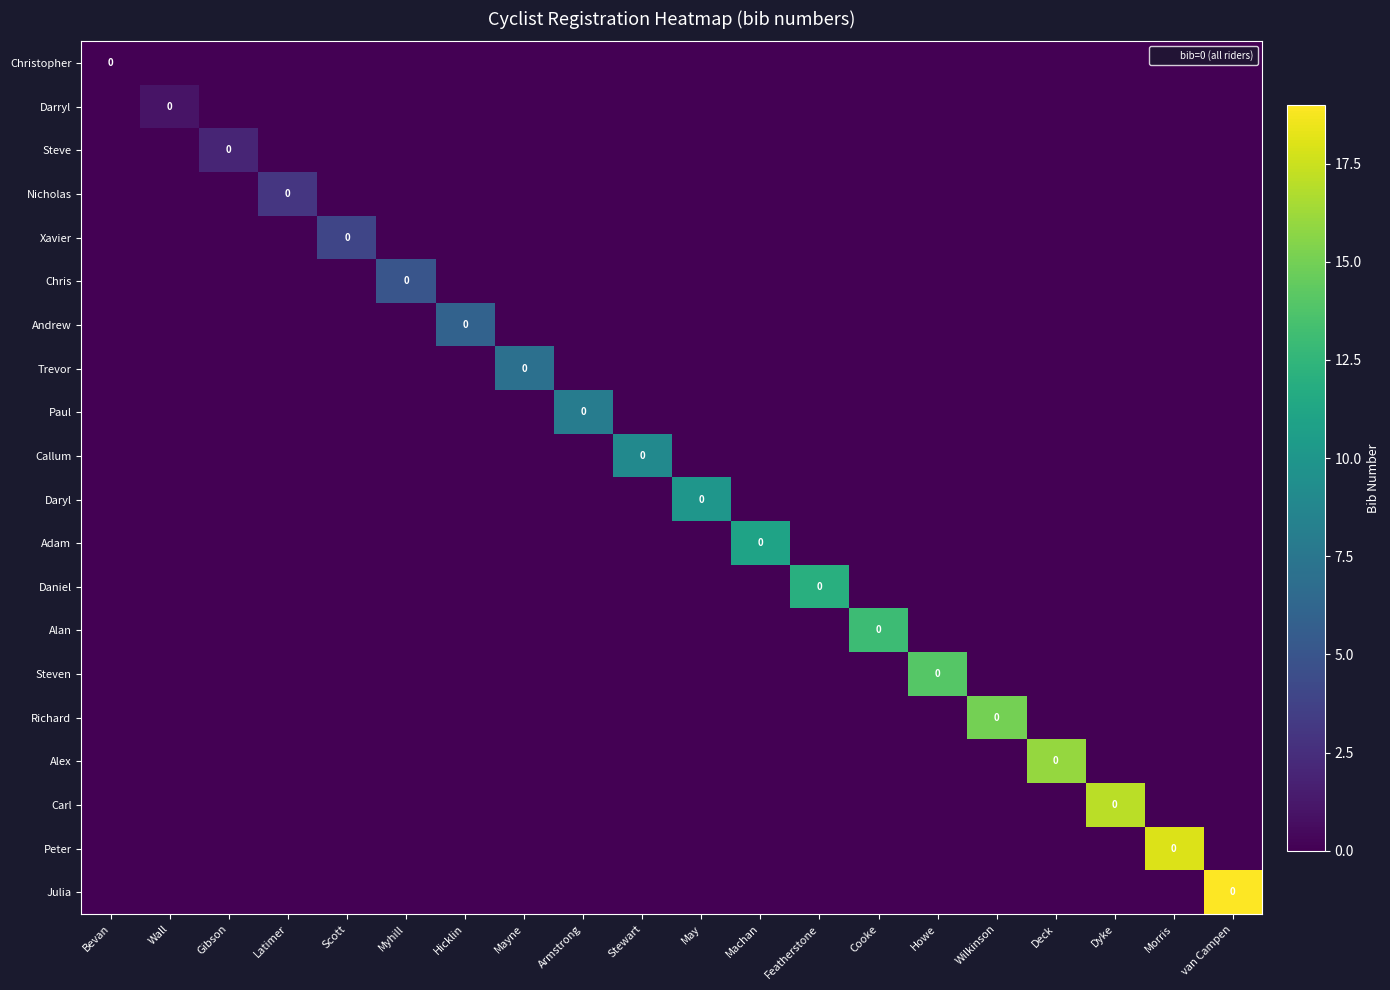

Count the Paul values in the range 0 to 1.

19